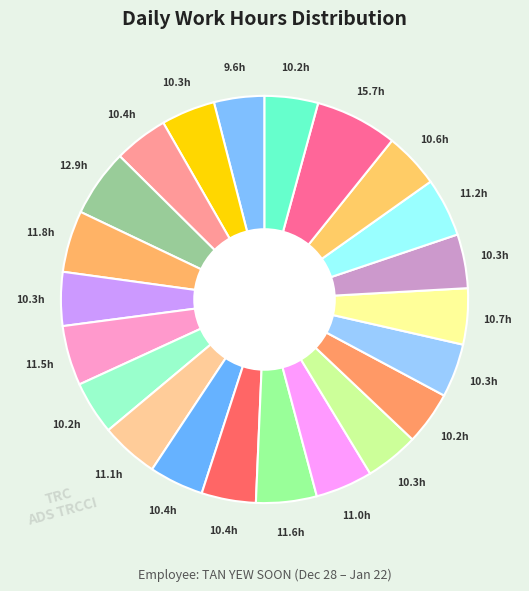

Is there any slice that represents more than half of the pie?

No